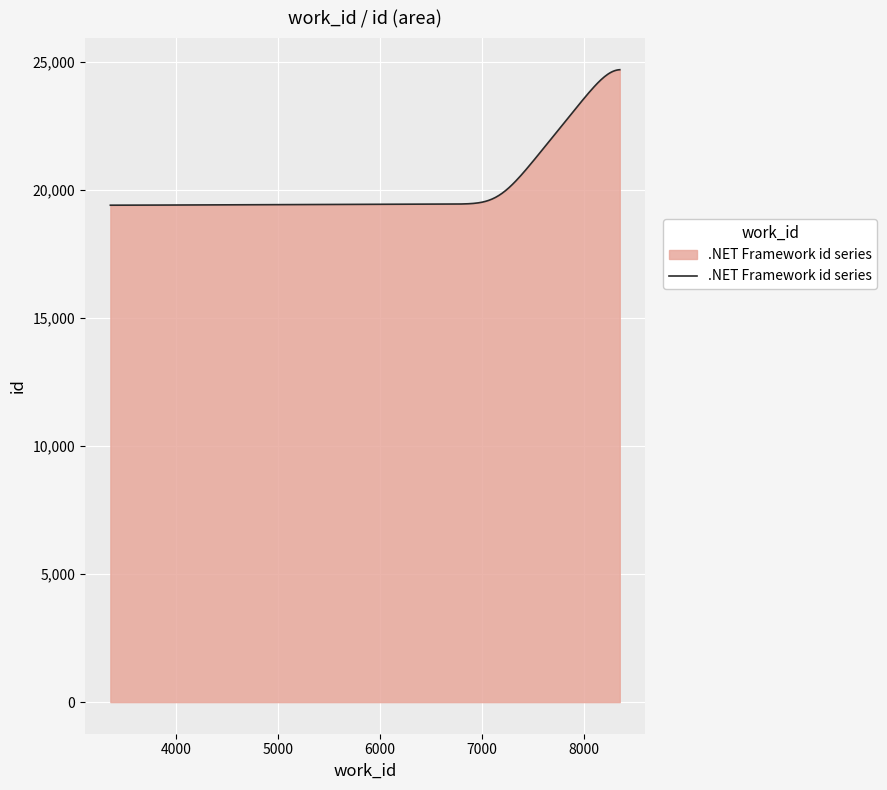

What is the difference between the maximum and minimum values?

5289.0